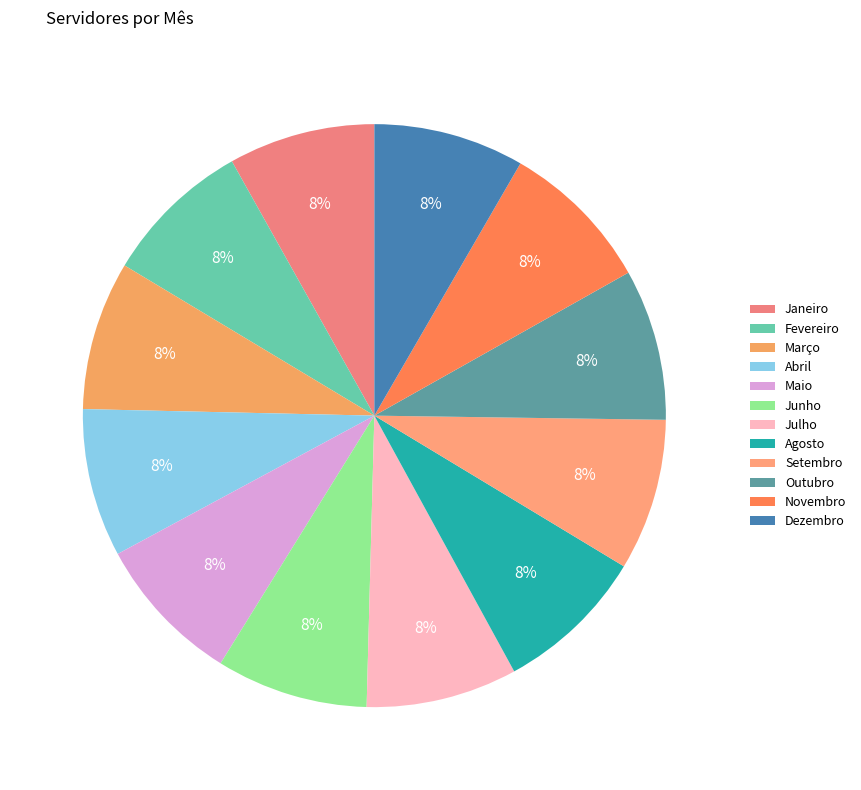

Is Junho the majority of the pie?

No